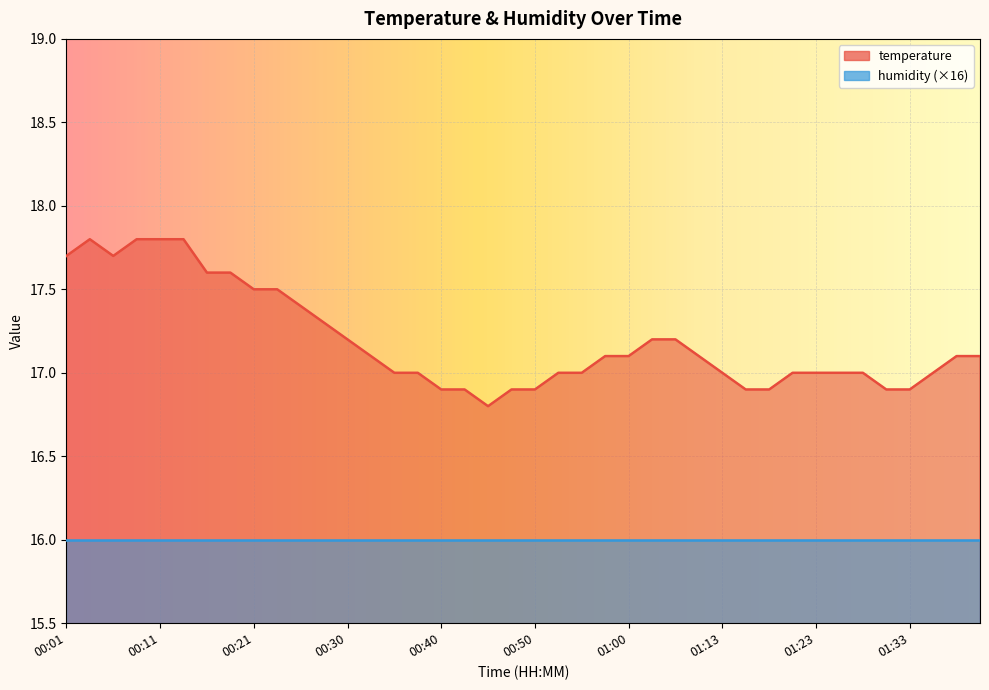

List the labels in order of value, largest first.

00:04, 00:08, 00:11, 00:13, 00:01, 00:06, 00:16, 00:18, 00:21, 00:23, 00:25, 00:28, 00:30, 01:06, 01:08, 00:33, 00:58, 01:00, 01:11, 01:38, 01:40, 00:35, 00:38, 00:53, 00:56, 01:13, 01:21, 01:23, 01:25, 01:28, 01:35, 00:40, 00:43, 00:48, 00:50, 01:16, 01:18, 01:30, 01:33, 00:45